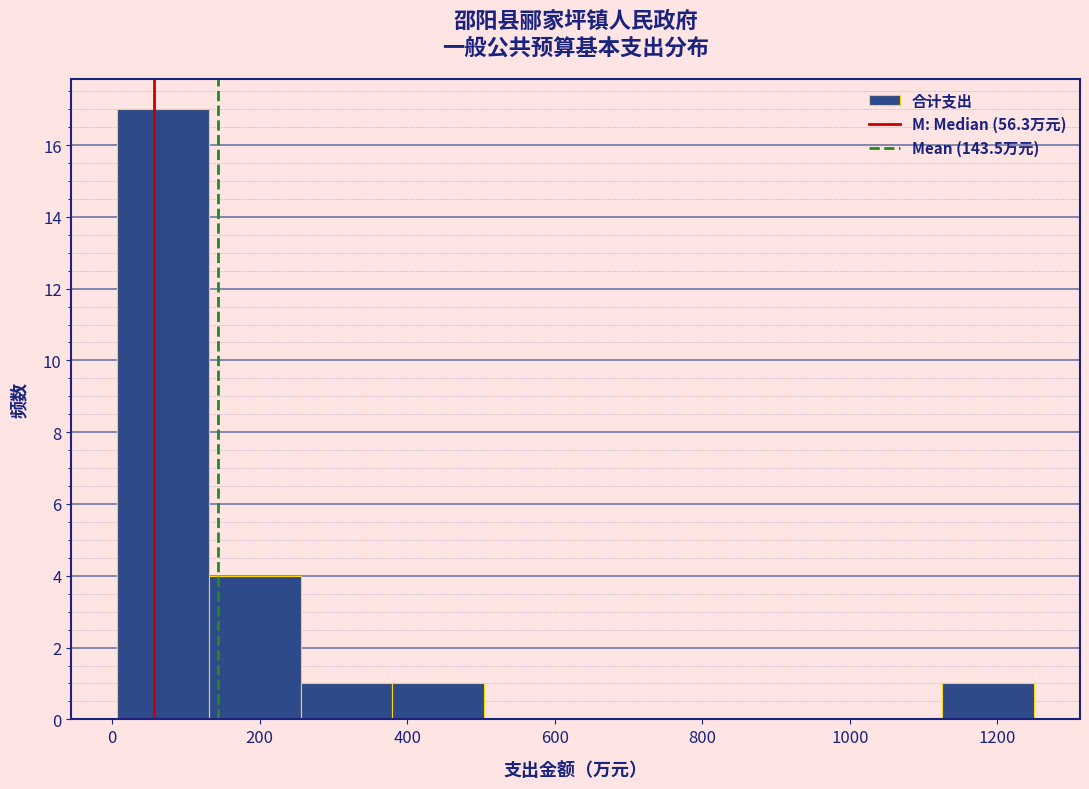

Reading left to right, transcribe this chart: for each bar, give the range it covers on the x-axis and its height. Neither the bar edges nor the heights are printed on the chart, so give them approximately, as read against the axes.

0 to 140: 17
140 to 260: 4
260 to 380: 1
380 to 500: 1
500 to 620: 0
620 to 760: 0
760 to 880: 0
880 to 1000: 0
1000 to 1120: 0
1120 to 1240: 1